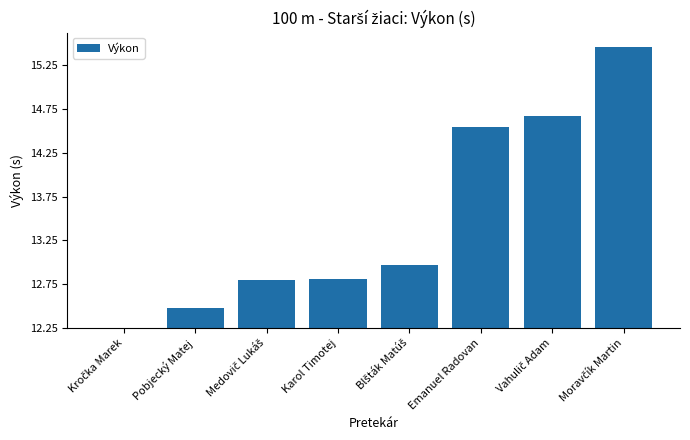

Are the bars horizontal?

No